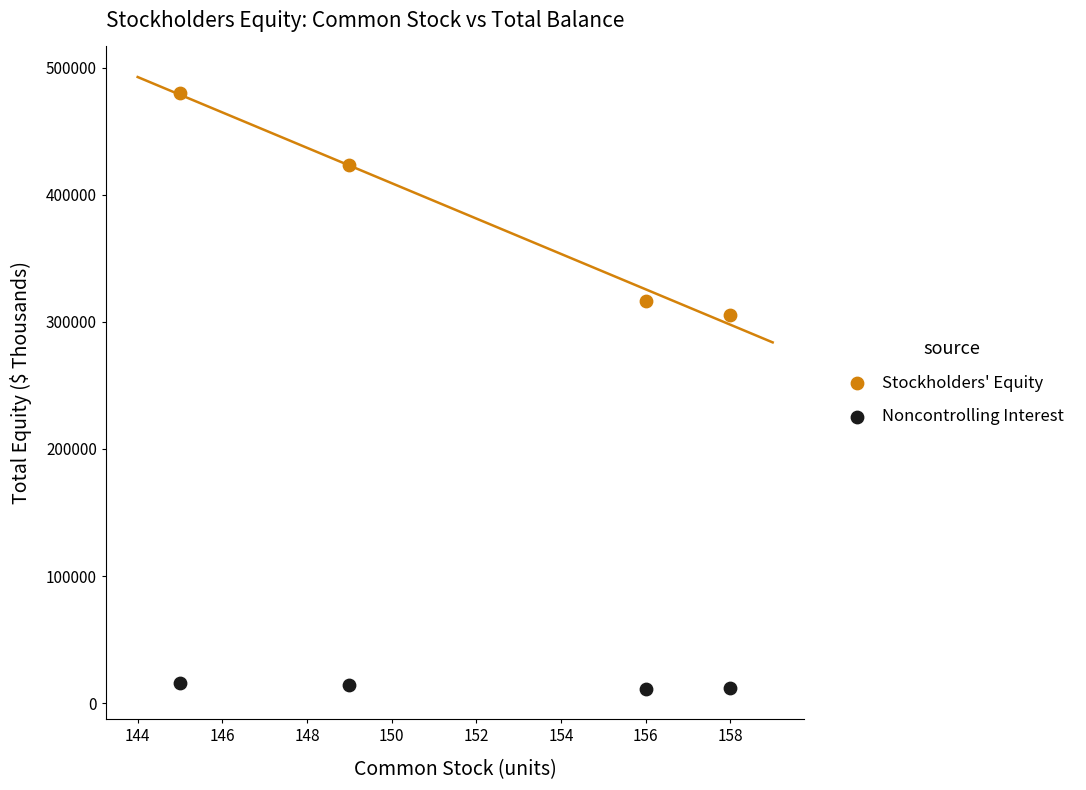

Which series has the largest Y range (max minus min)?

Stockholders' Equity